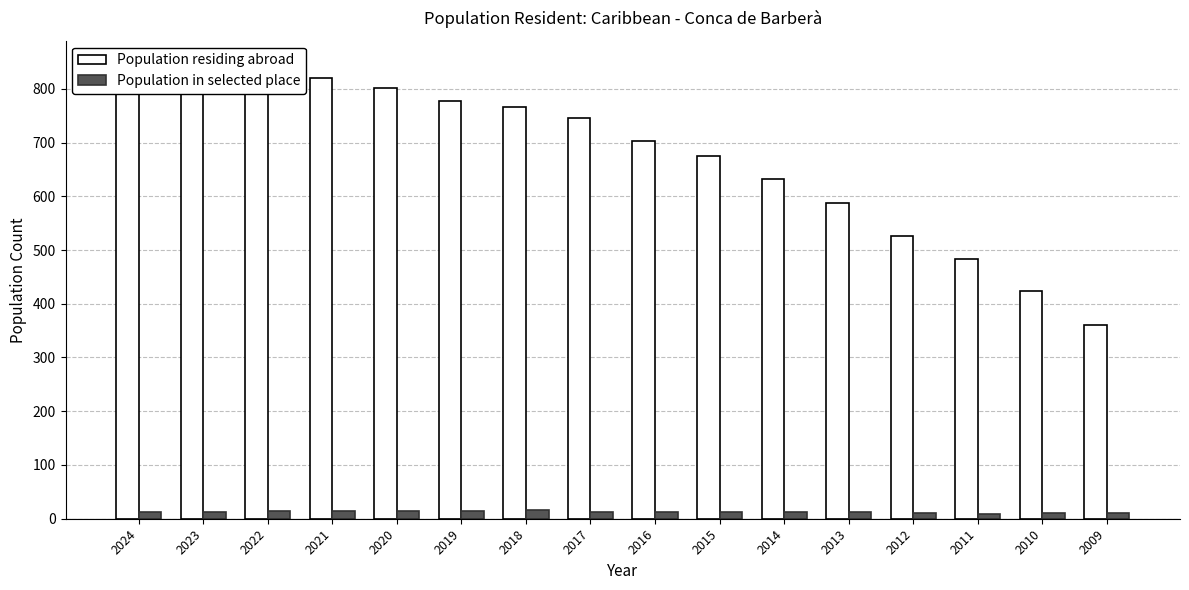

Count the Population in selected place values in the range 12 to 14.

10